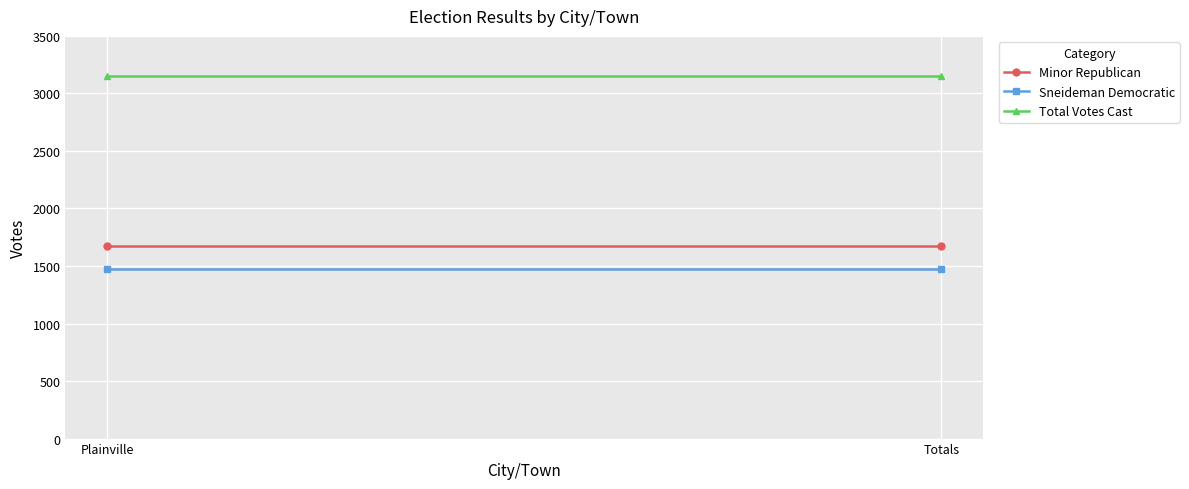

Reading left to right, transcribe all the data shown in this chart.

Minor Republican: 1678	1678
Sneideman Democratic: 1472	1472
Total Votes Cast: 3150	3150